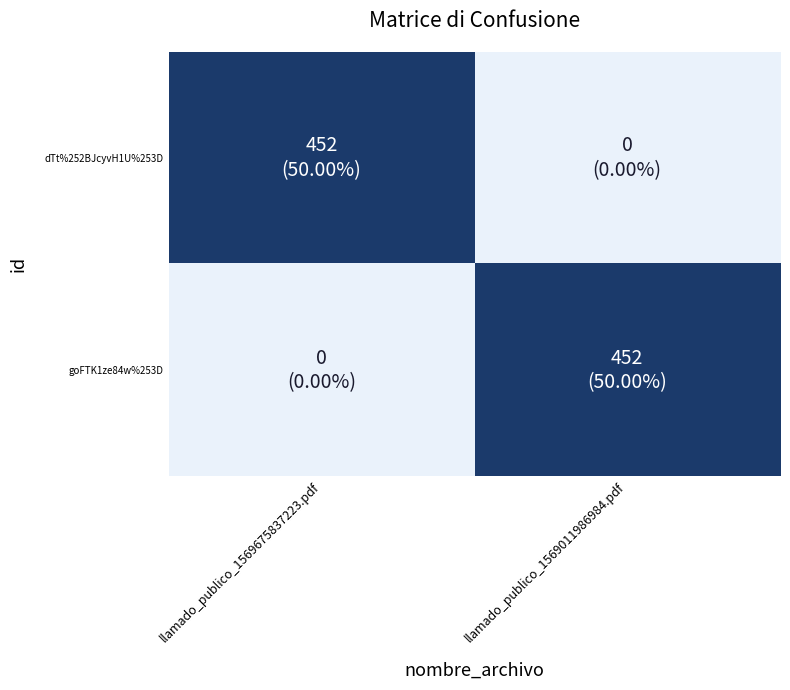

At how many categories does at least one series exceed 134?

2